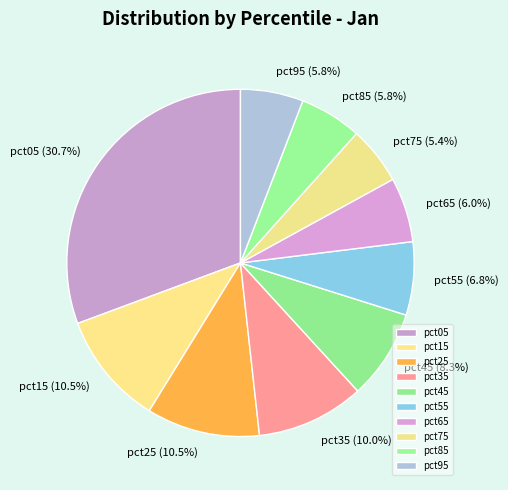

To the nearest percent, what is the combined percentage of pct15 and pct25?

21%